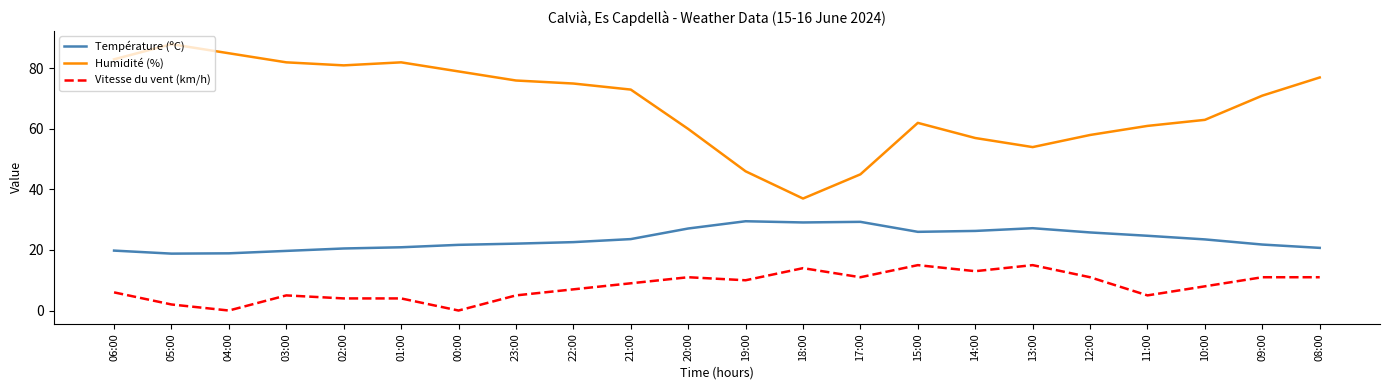

What is the total value across all series at 14:00?

96.3